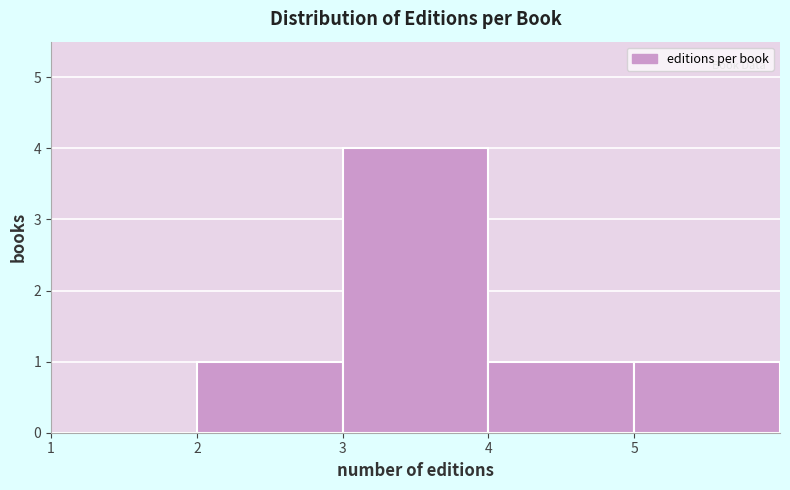

Over which range of the x-axis is the bar tallest?

3 to 4